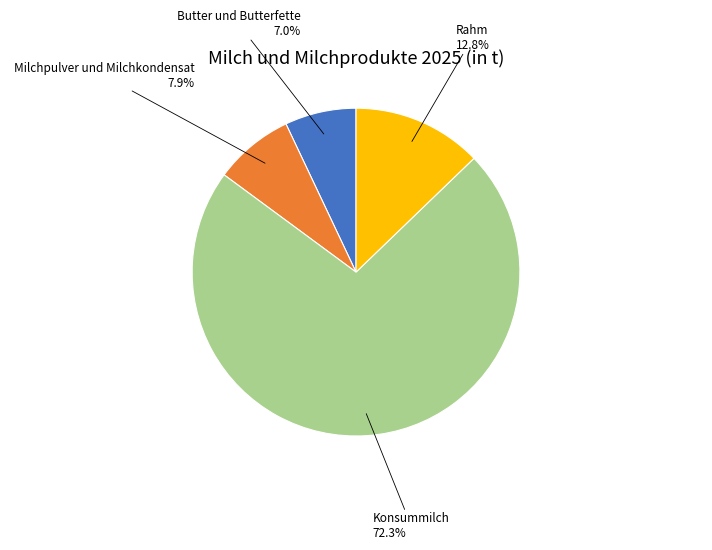

Does any single category account for the majority?

Yes